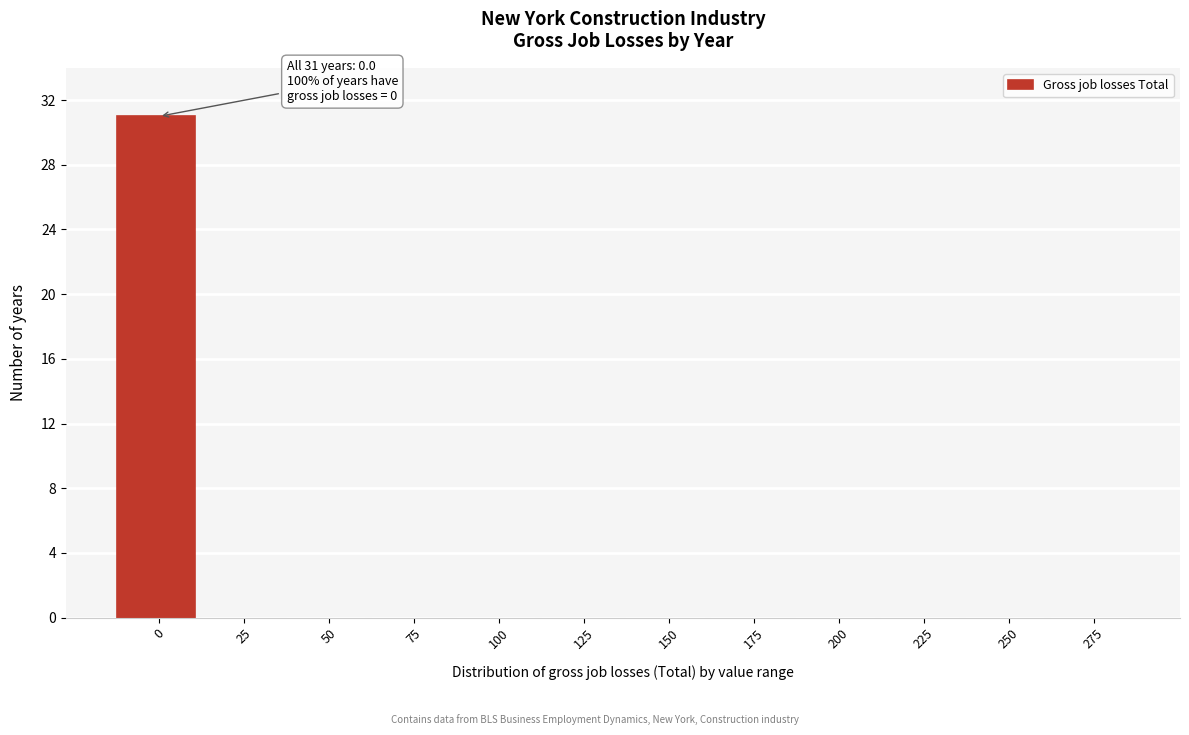

Reading left to right, list all the values displayed in this chart.

0=31	25=0	50=0	75=0	100=0	125=0	150=0	175=0	200=0	225=0	250=0	275=0